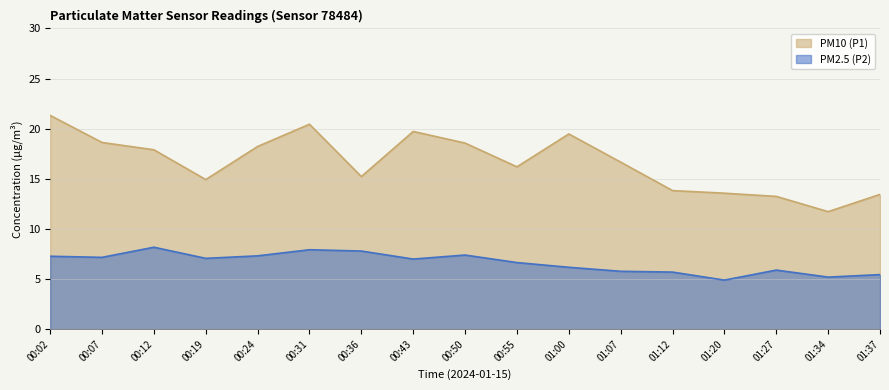

What is the label of the 2nd point from the right?

01:34